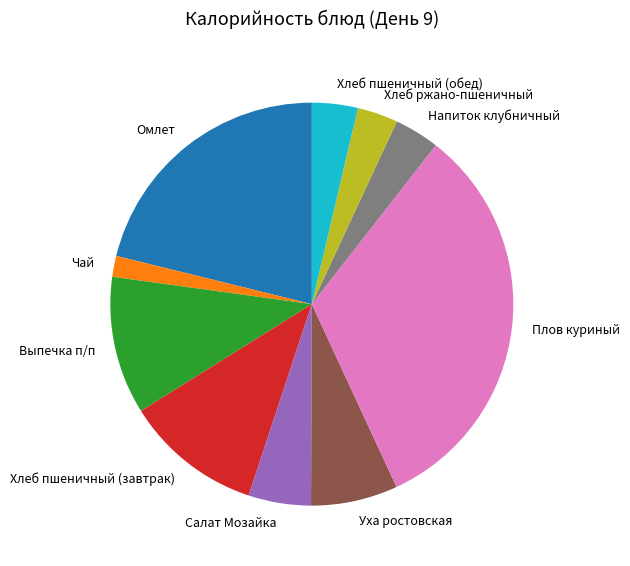

True or false: Выпечка п/п accounts for 1% of the total.

False